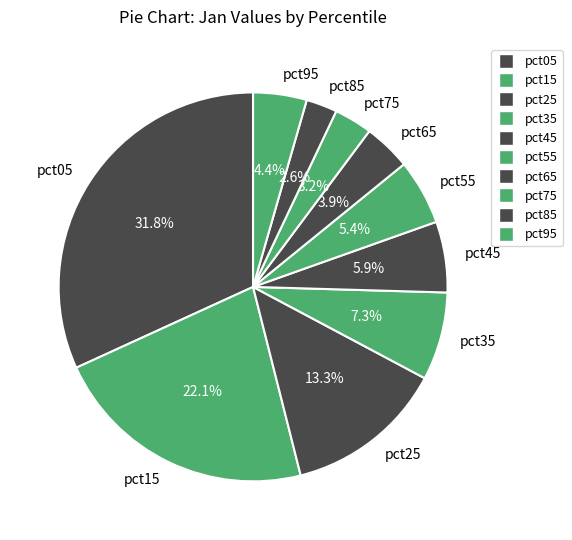

Is it true that pct85 is 3% of the pie?

True